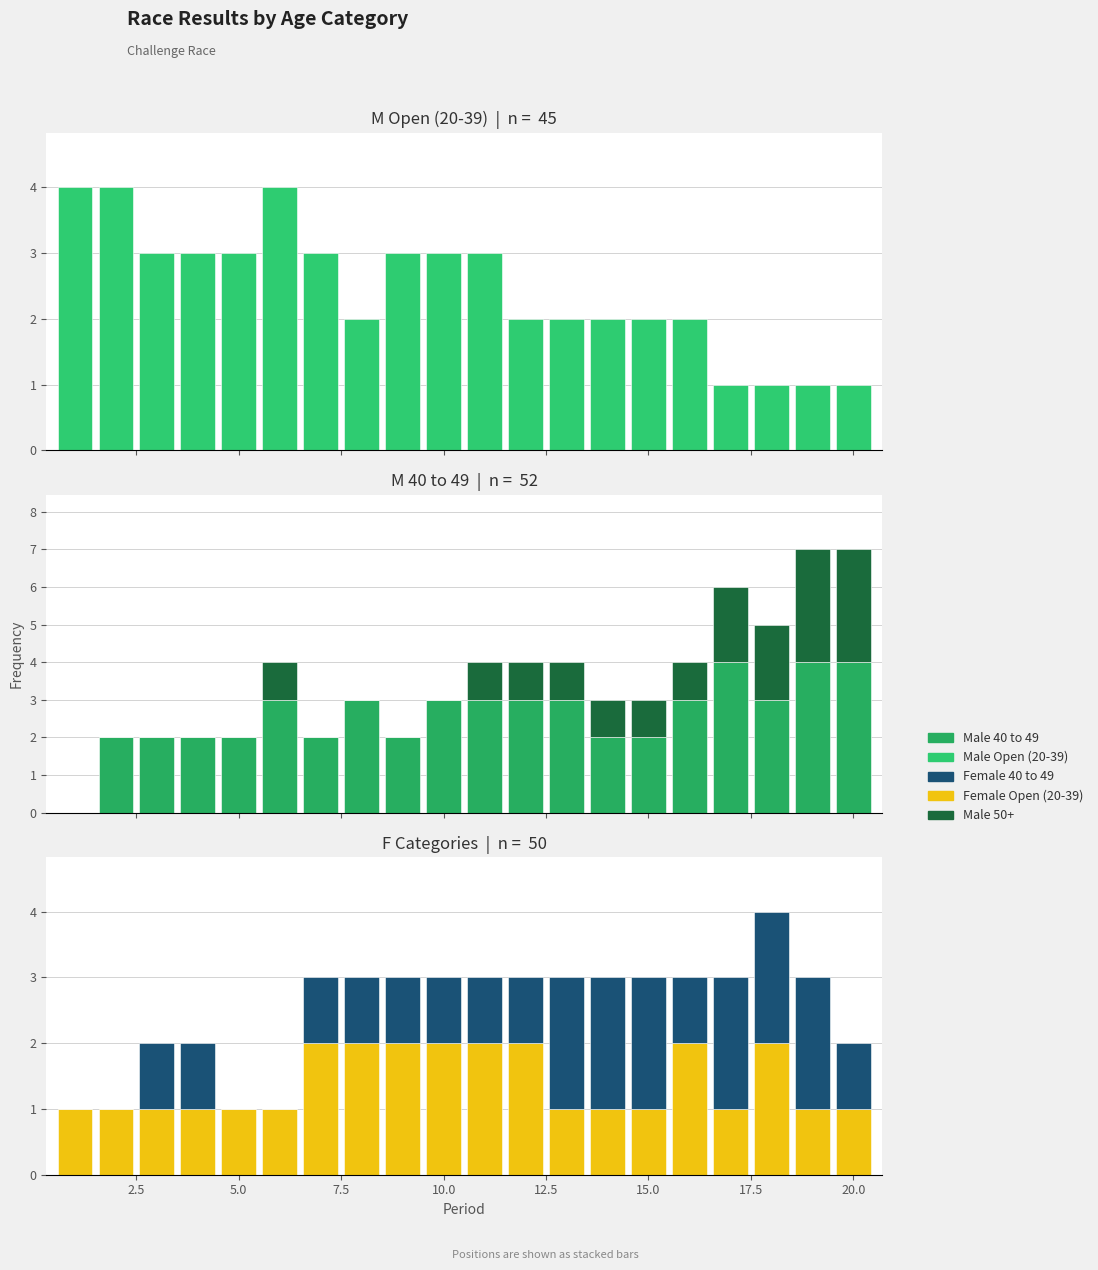

Rank the series at 2.5 from lowest to highest value.

M 50+, F 40 to 49, F Open (20-39), M 40 to 49, M Open (20-39)